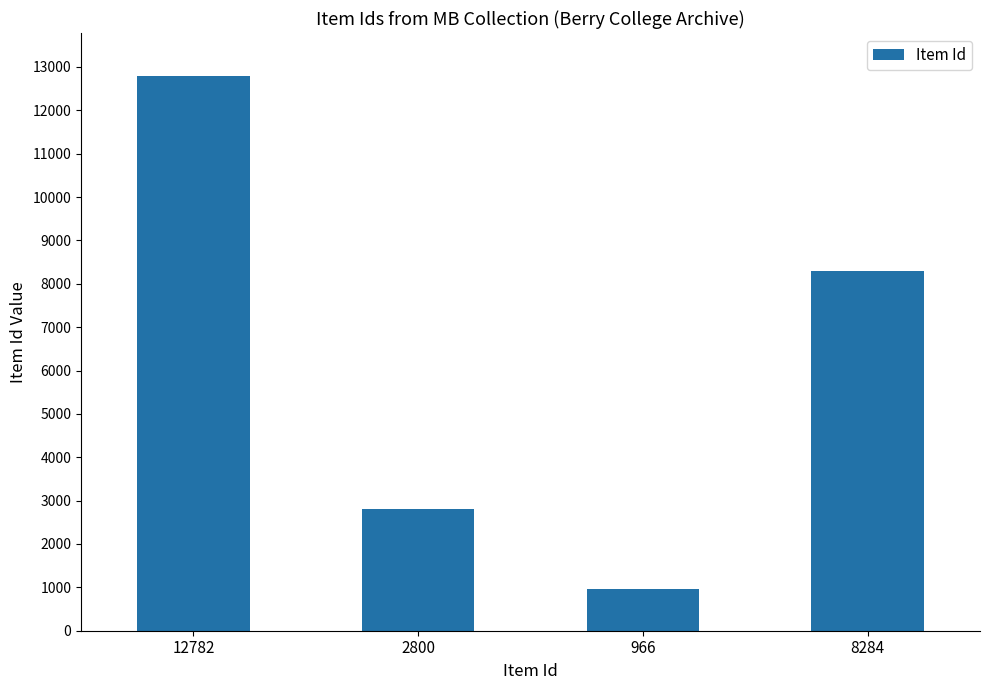

Where is the data nearest to the value 6874?

8284